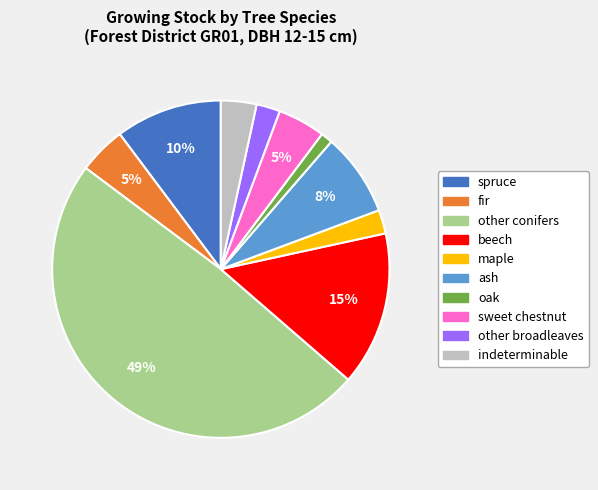

Is it true that sweet chestnut is 10% of the pie?

False